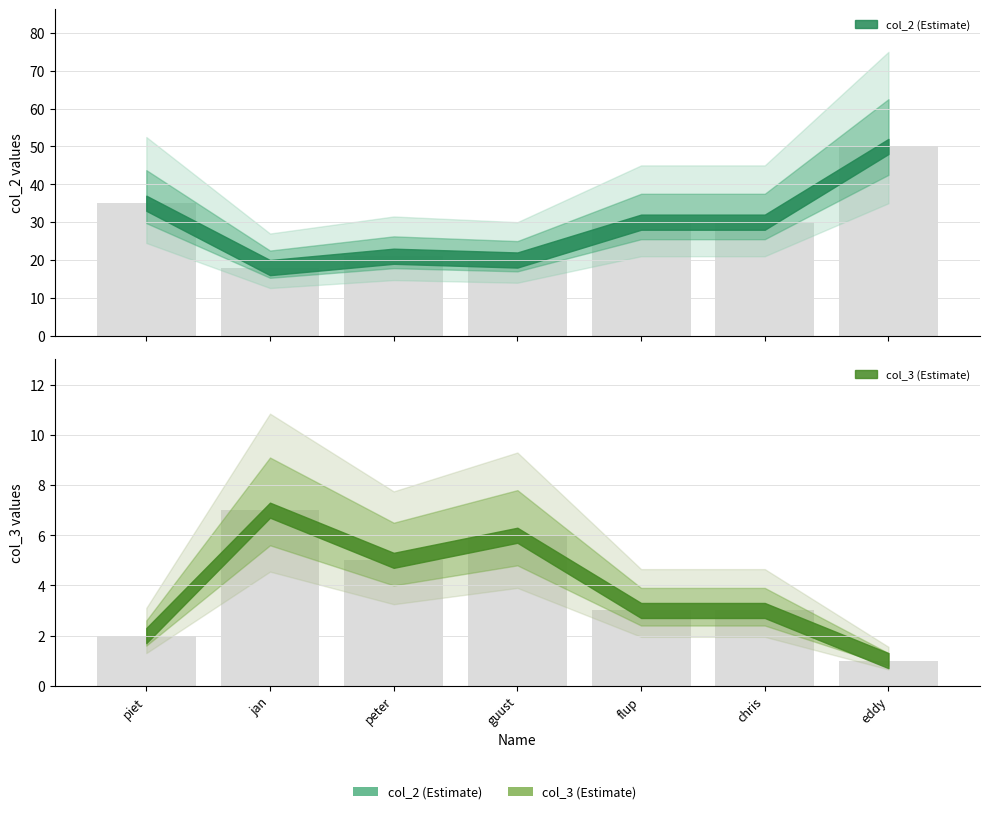

What is the sum of the col_3 values at eddy and jan?

8